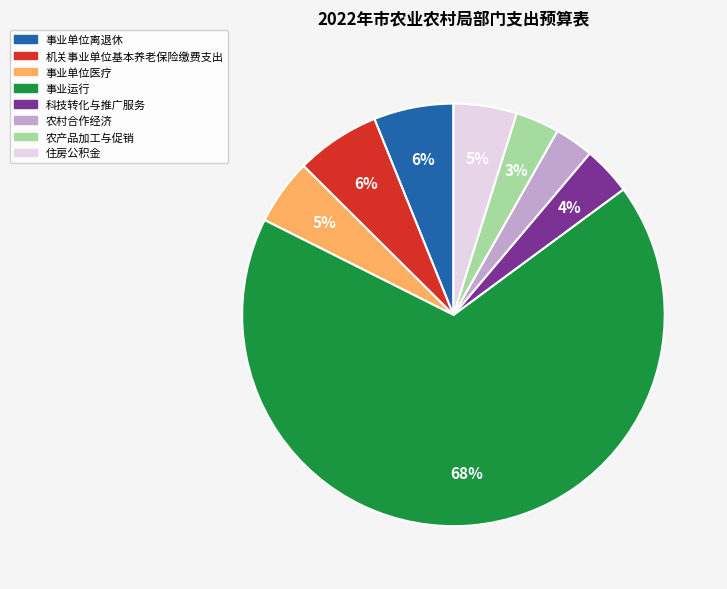

Is there a majority slice in this chart?

Yes